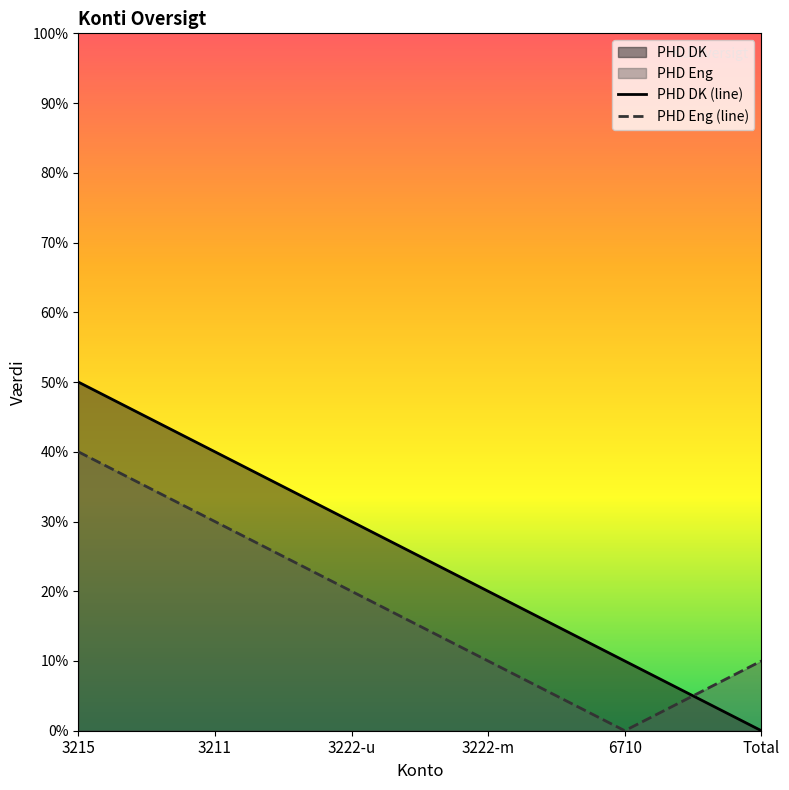

At how many categories does at least one series exceed 4?

1